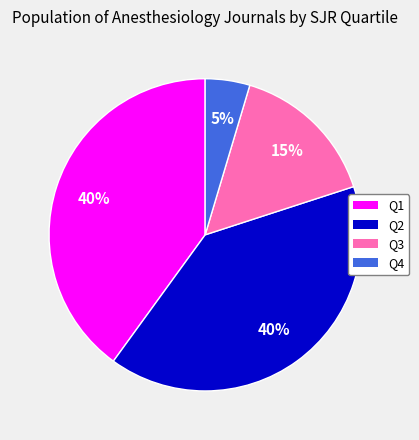

Does any single category account for the majority?

No